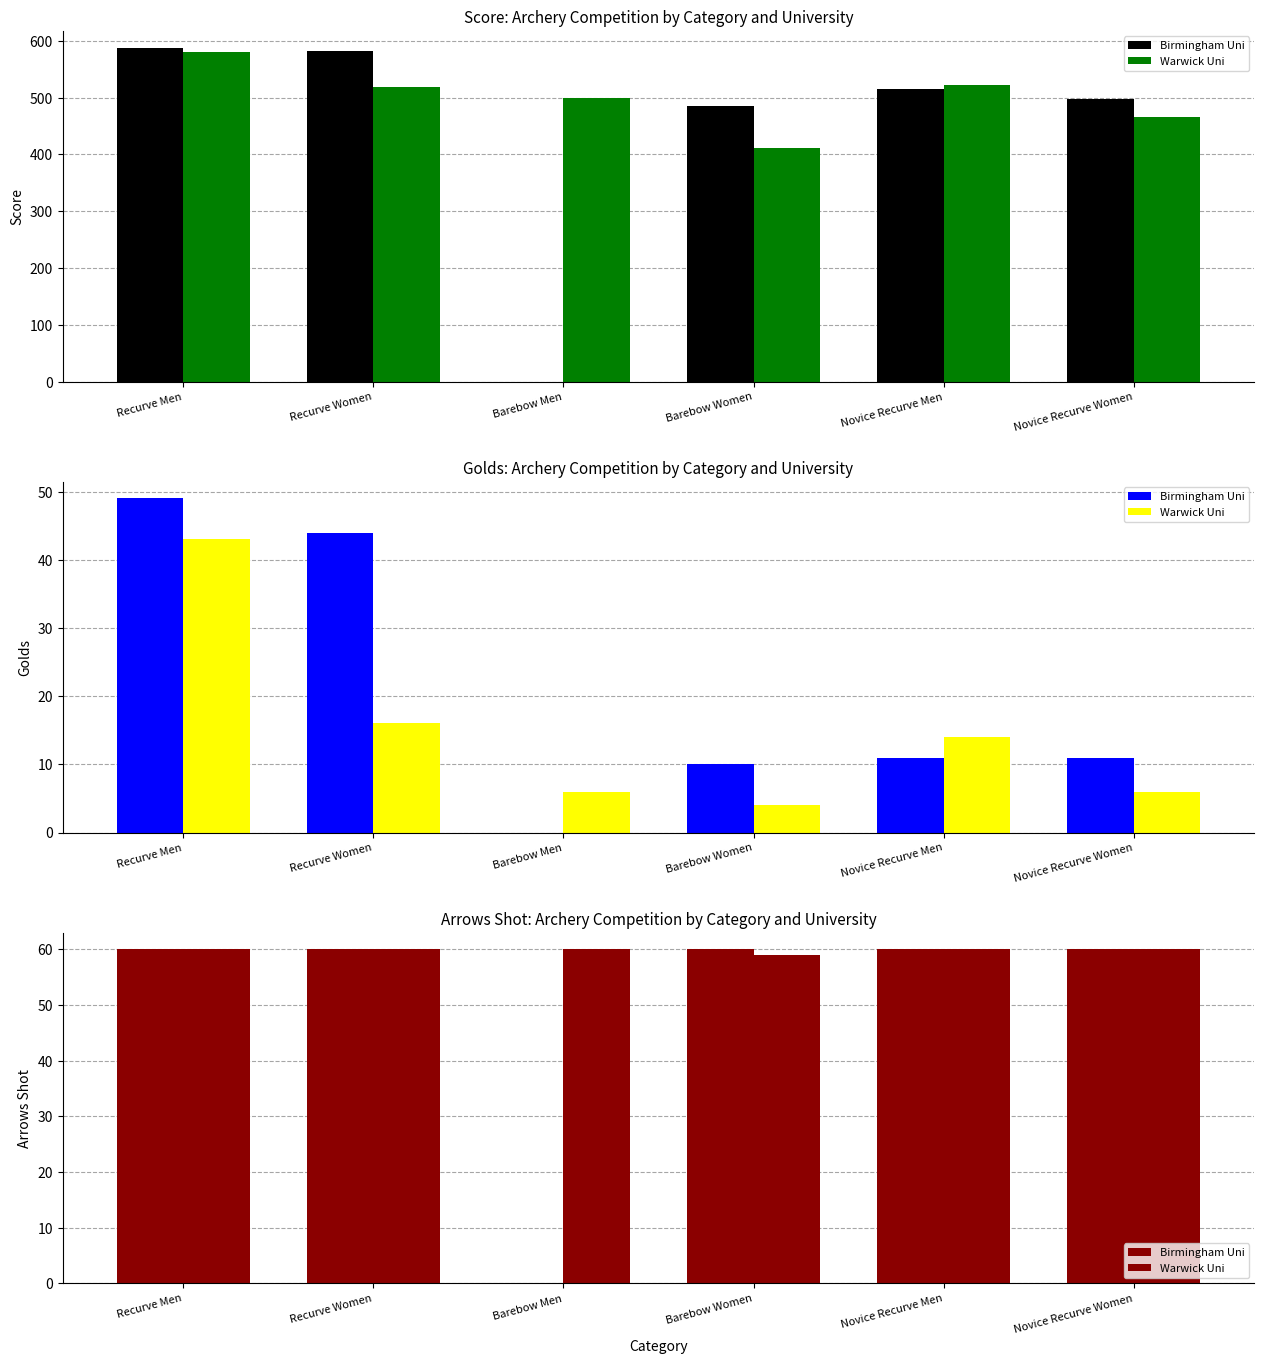

Is the value of Warwick Uni at Novice Recurve Women greater than the value of Birmingham Uni at Barebow Men?

Yes